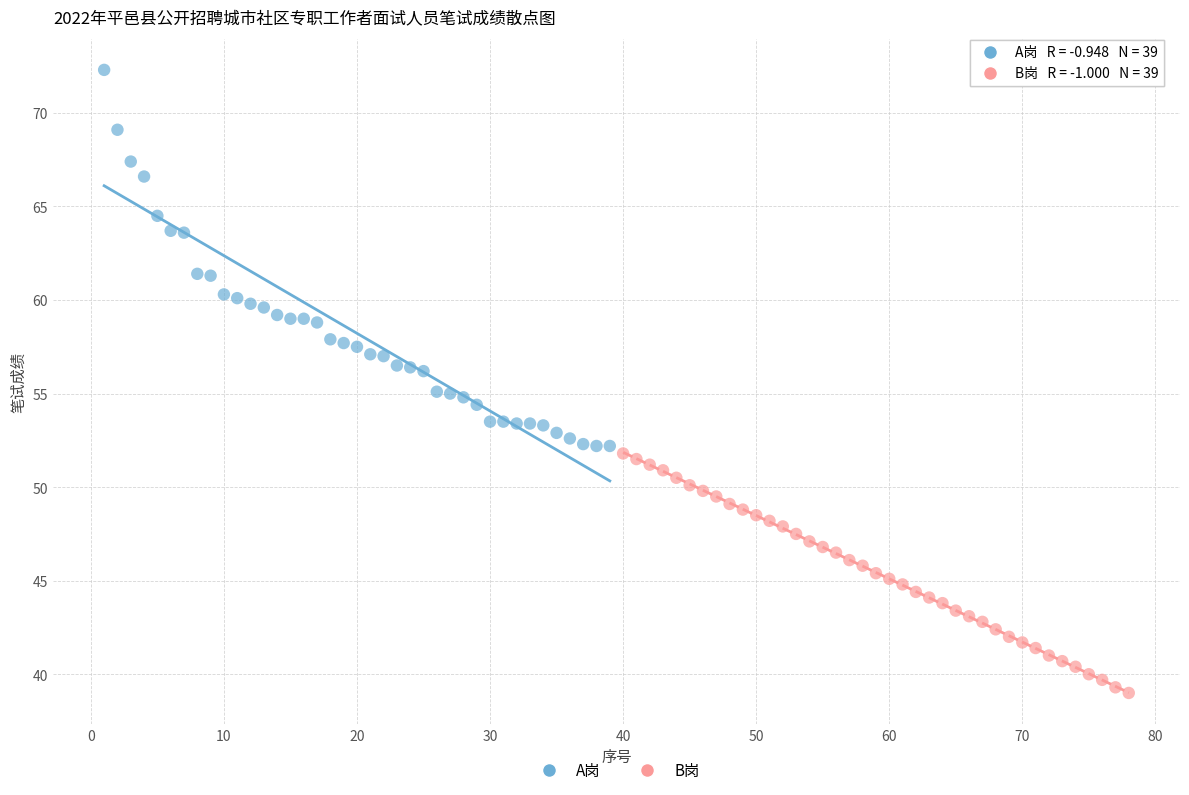

Which series has the largest Y range (max minus min)?

A岗